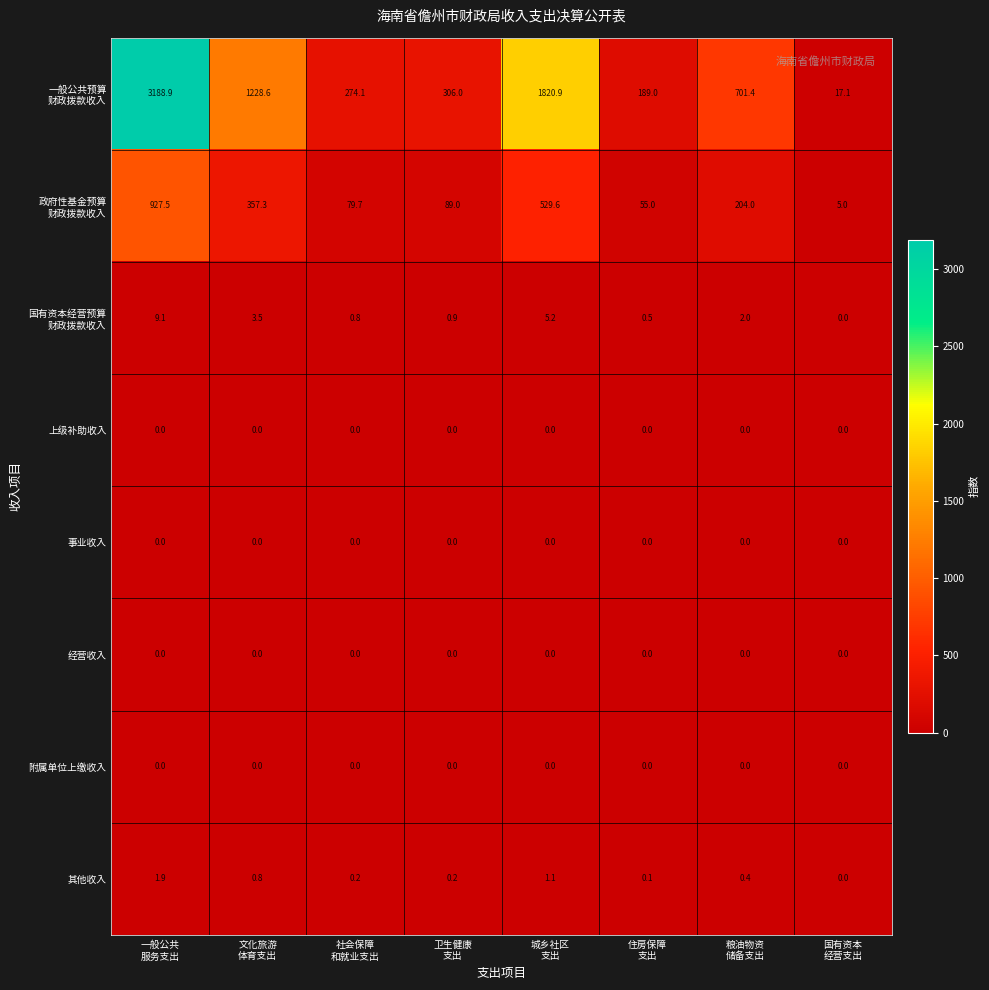

What is the maximum value shown in the chart?

3188.9